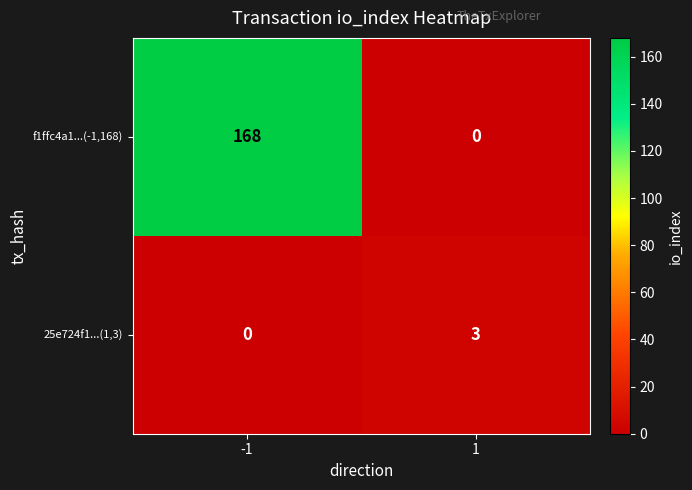

At 1, list the series in order from smallest to largest.

f1ffc4a1...(-1,168), 25e724f1...(1,3)